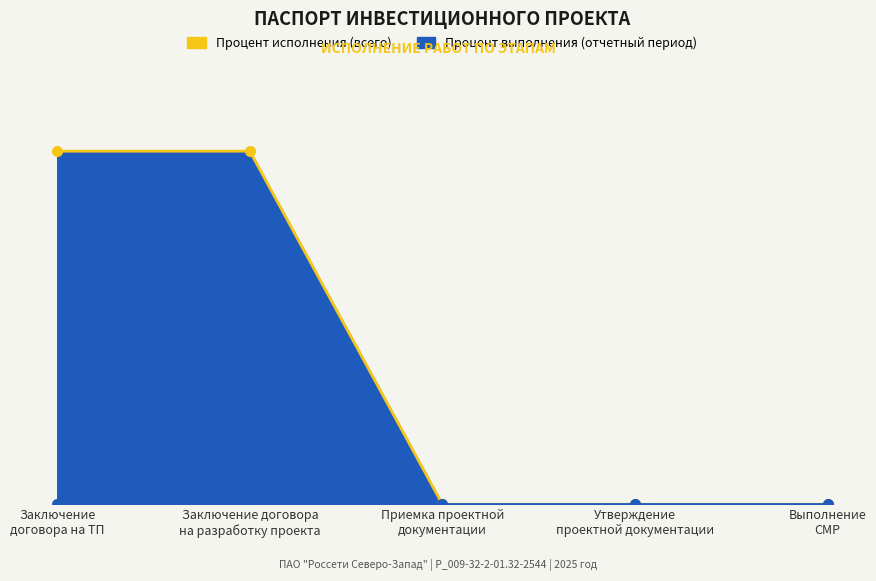

How many series are shown in this chart?

1